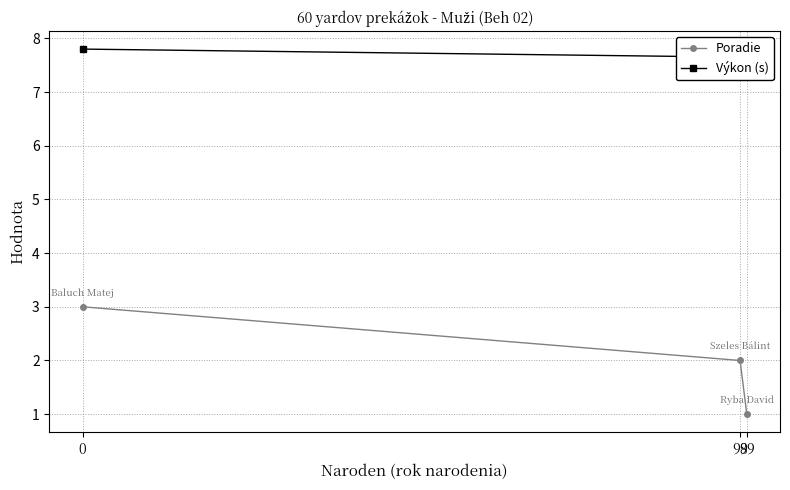

The value of Poradie at 0 is 1.1. True or false?

False